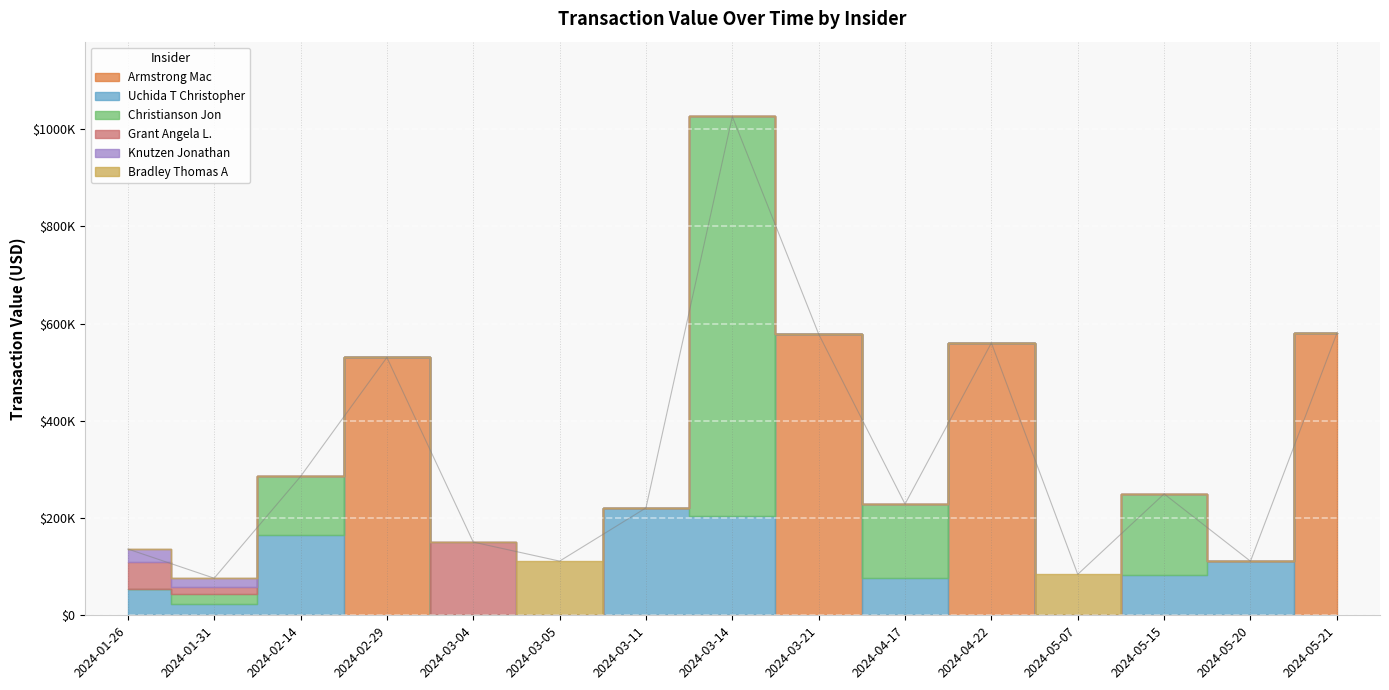

Read the Armstrong Mac value at 2024-02-29, to the nearest 50.

530250